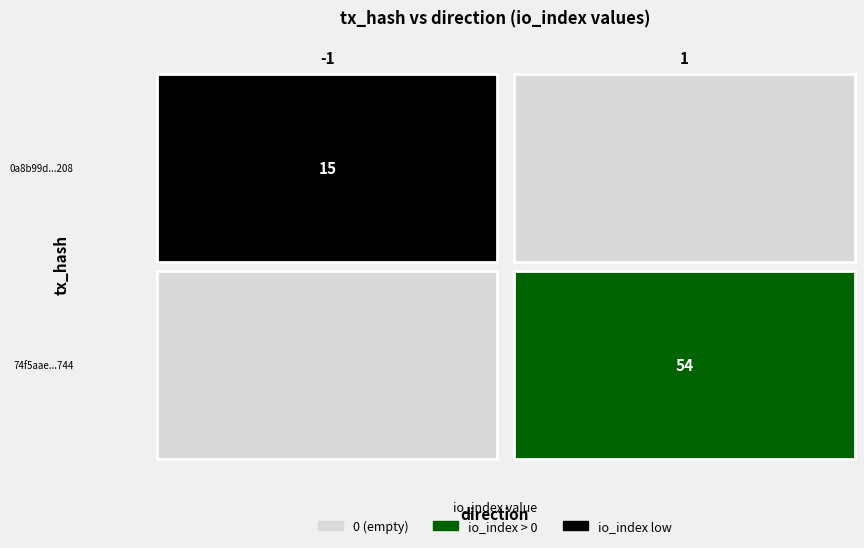

How many series are shown in this chart?

2